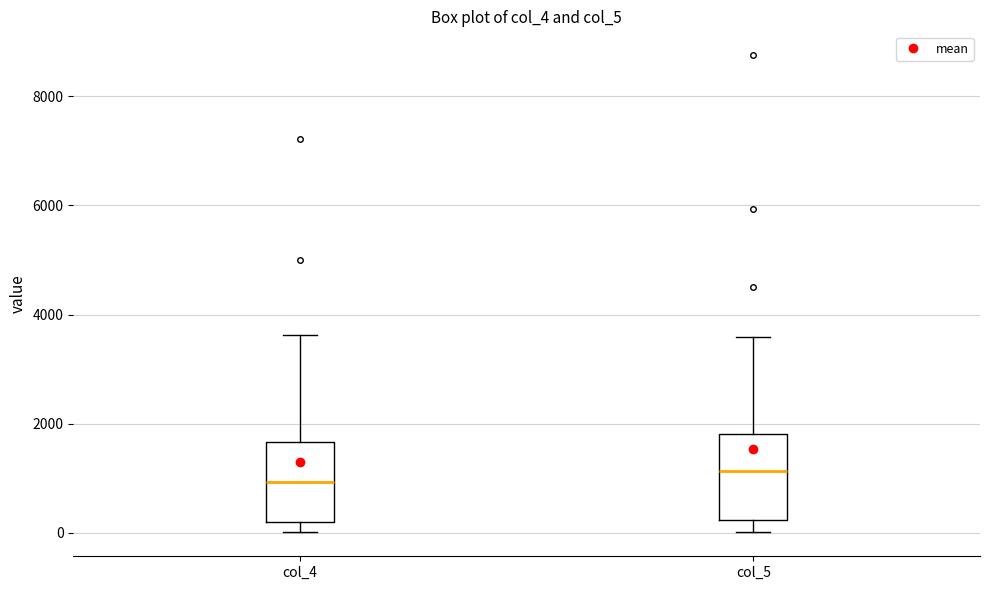

Where is the lower edge of the box for col_4 on the y-axis? The values are not printed on the chart, so give them approximately, as read against the axis.

200